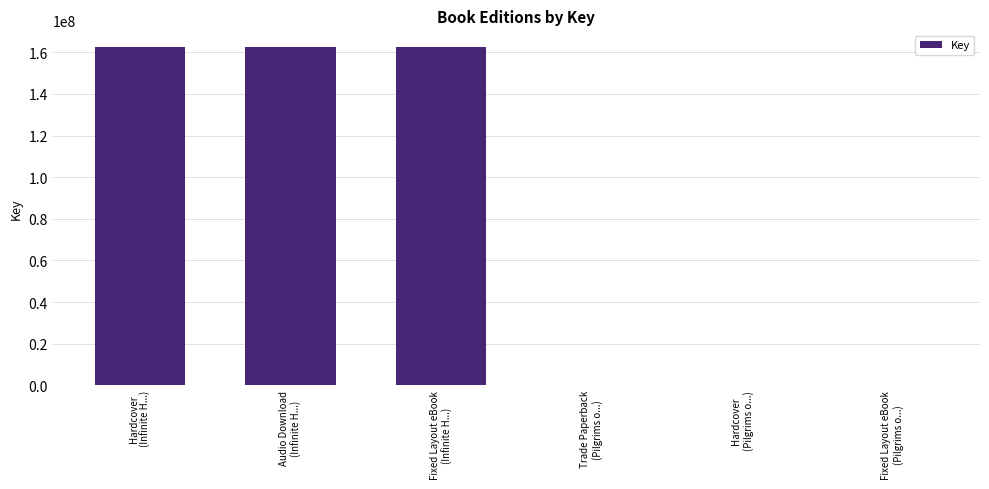

How many distinct data groups are displayed?

1